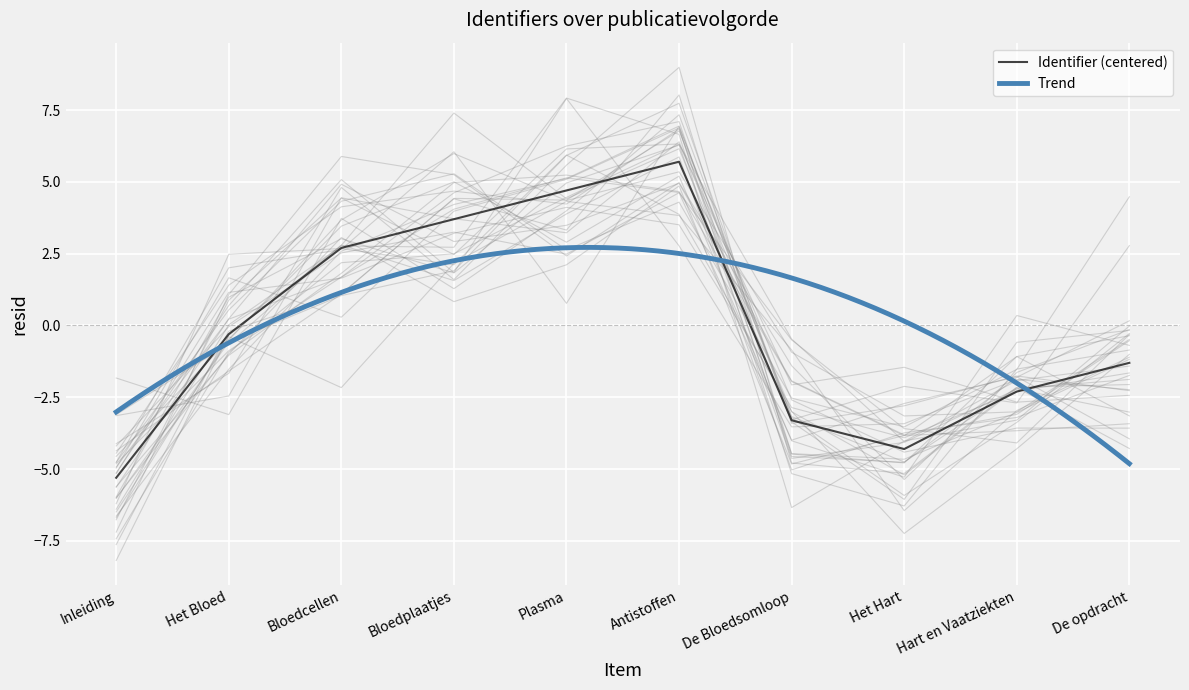

What is the difference between the maximum and minimum values?

11.0